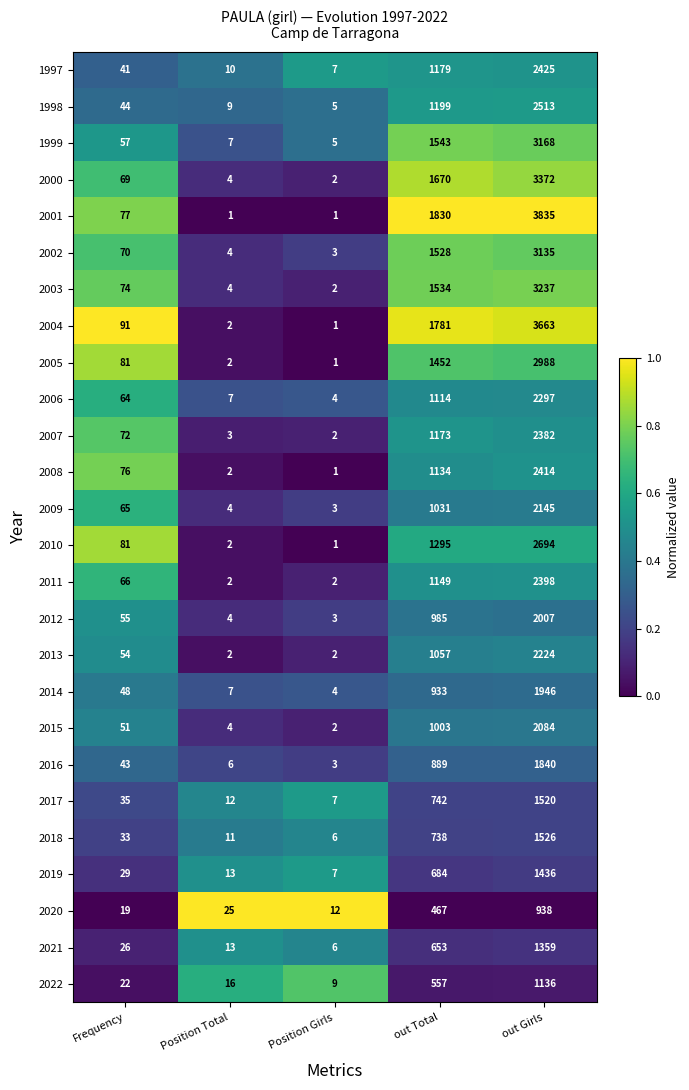

At which label does 2020 reach its minimum?

Position Girls